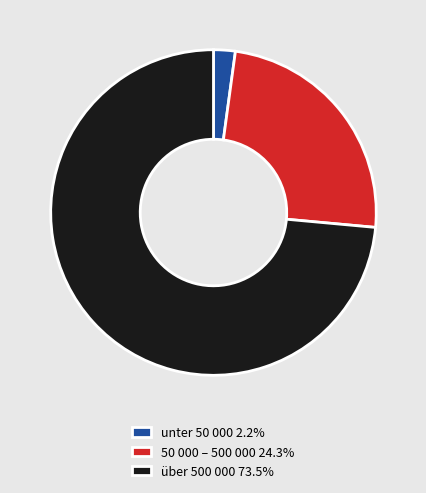

Is 50 000 – 500 000 24.3% the majority of the pie?

No